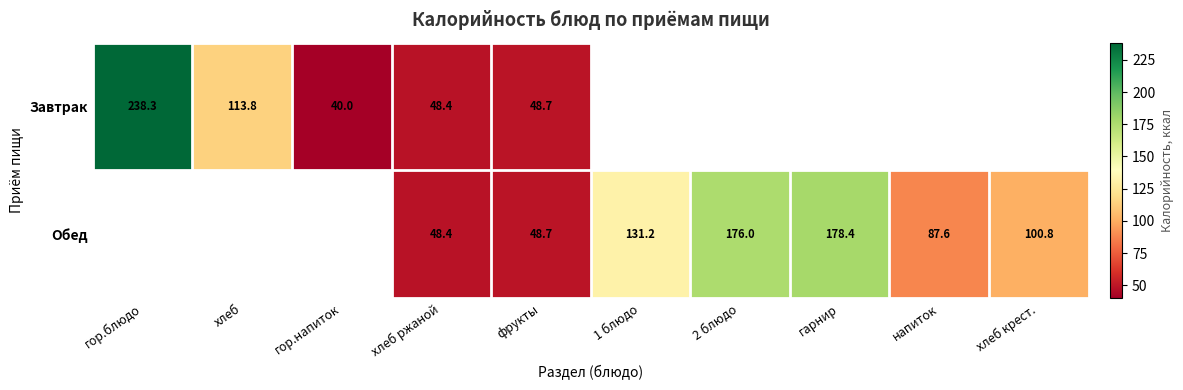

Which series has the largest range (max minus min)?

Завтрак